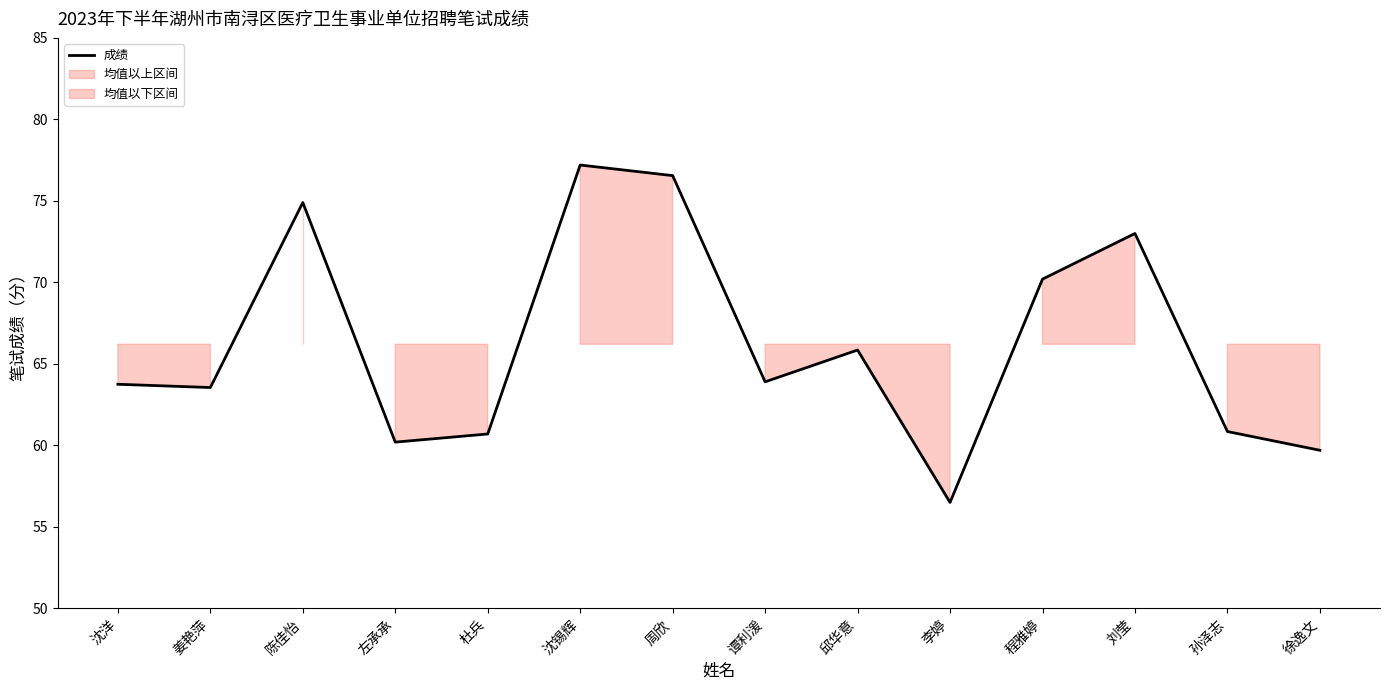

The chart shows a value of 63.5 at 姜艳萍. True or false?

True